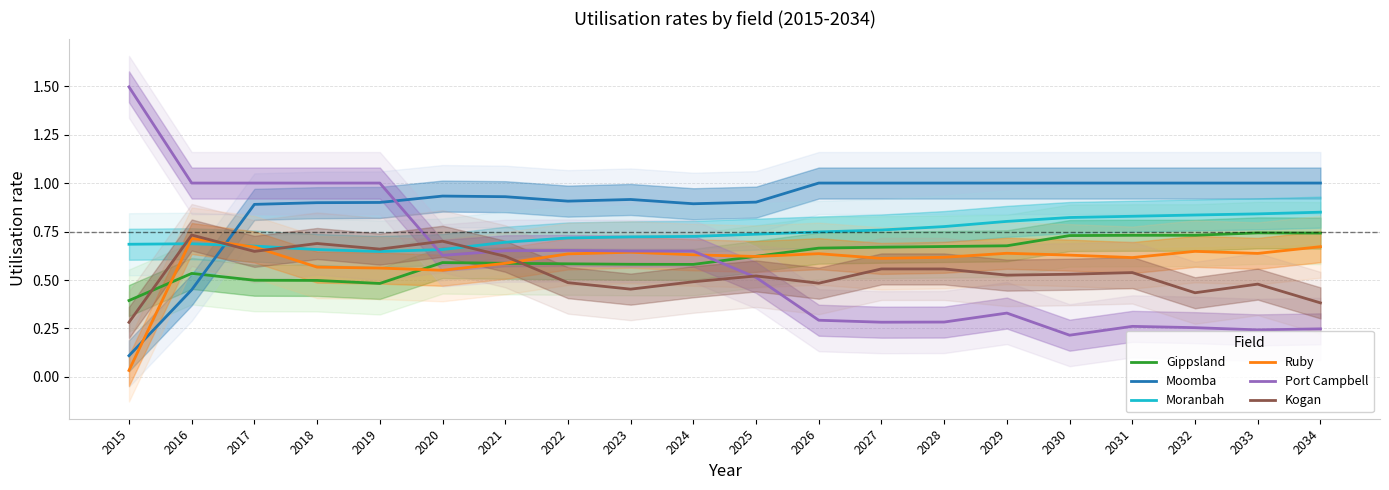

Is it true that Port Campbell equals 1.0 at 2019?

True